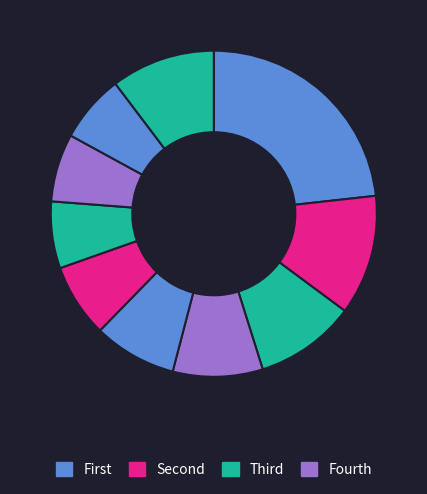

Count the number of slices in the pie.

10